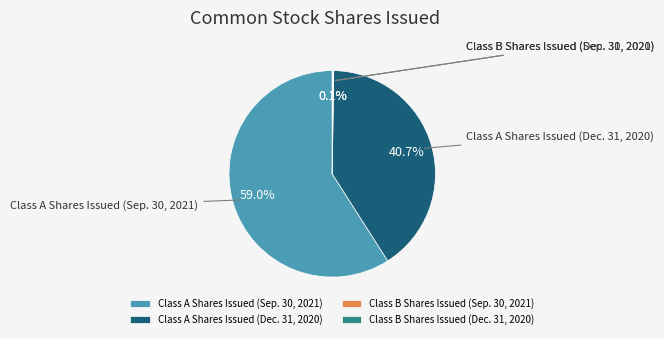

How many slices are in this pie chart?

4